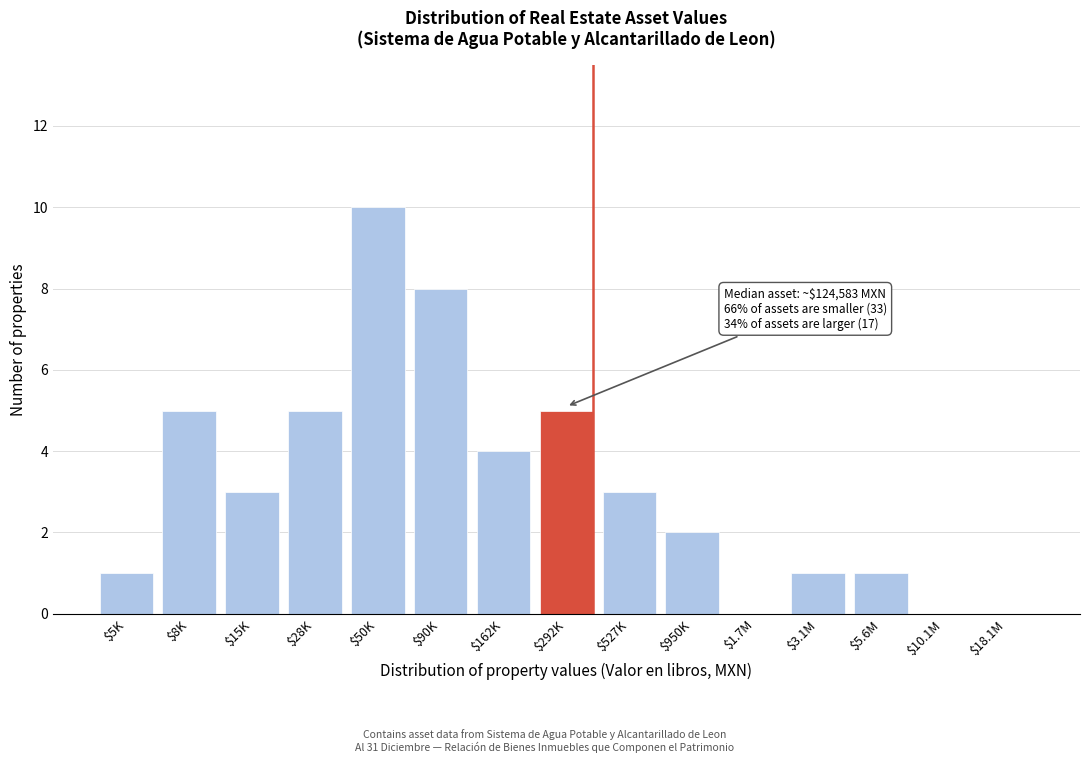

True or false: the data shows 10 at $50K.

True